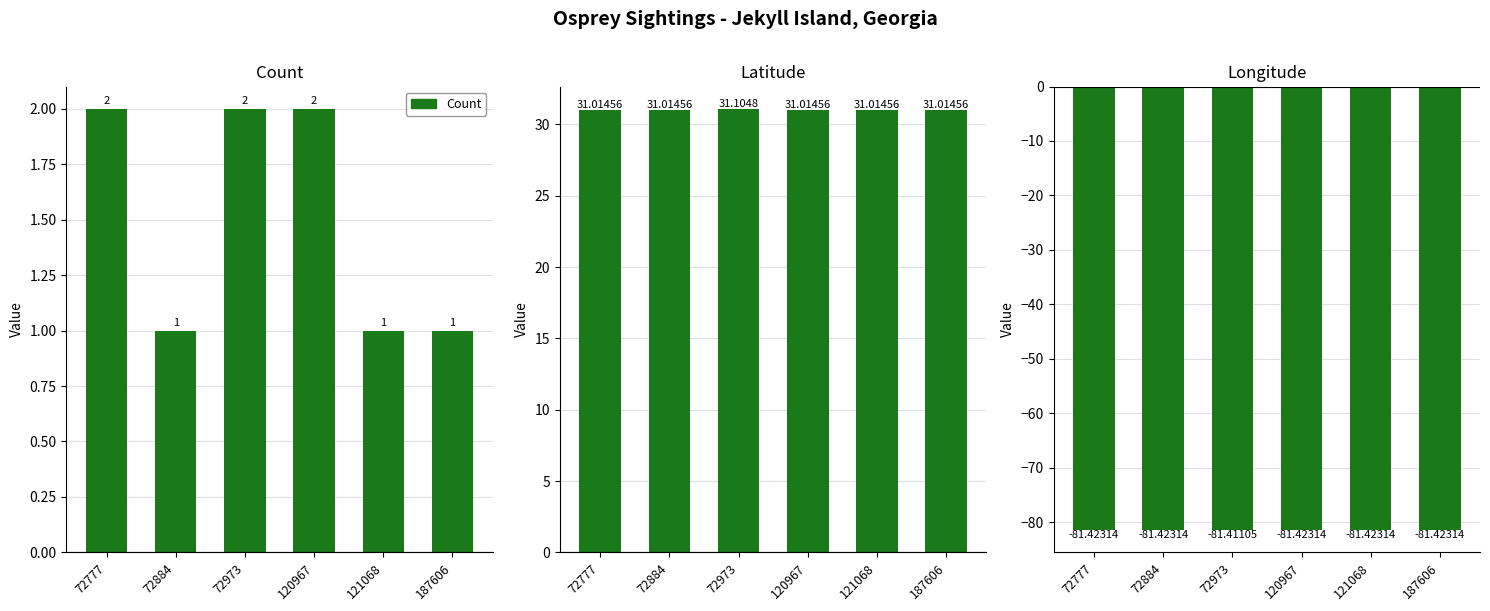

Rank the series by their maximum value, from highest to lowest.

Latitude, Count, Longitude